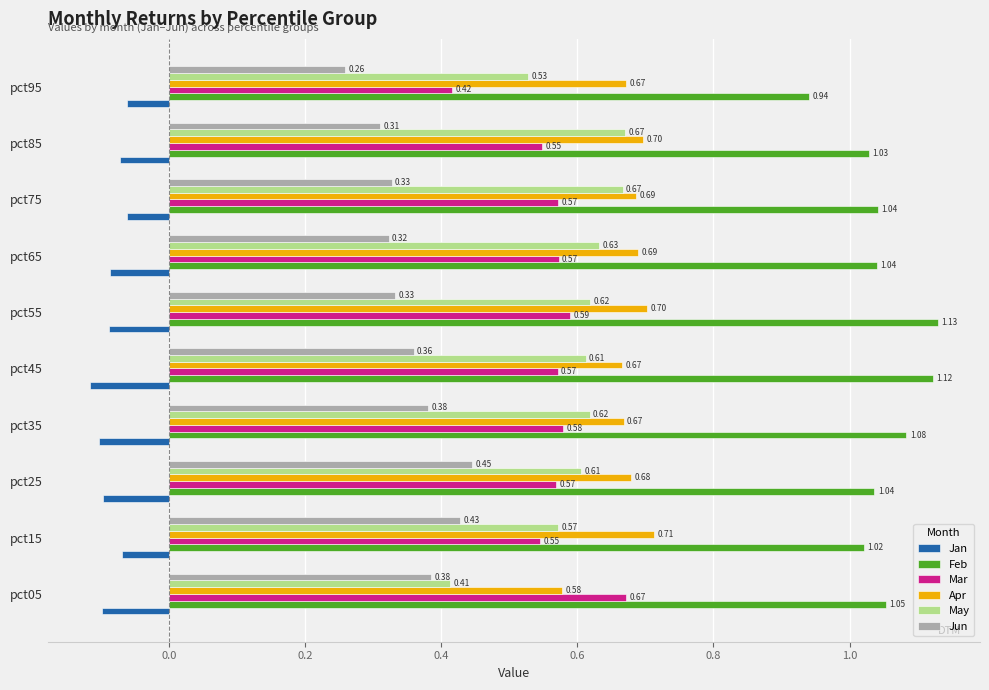

What is the difference between the highest and lowest values at pct05?

1.2